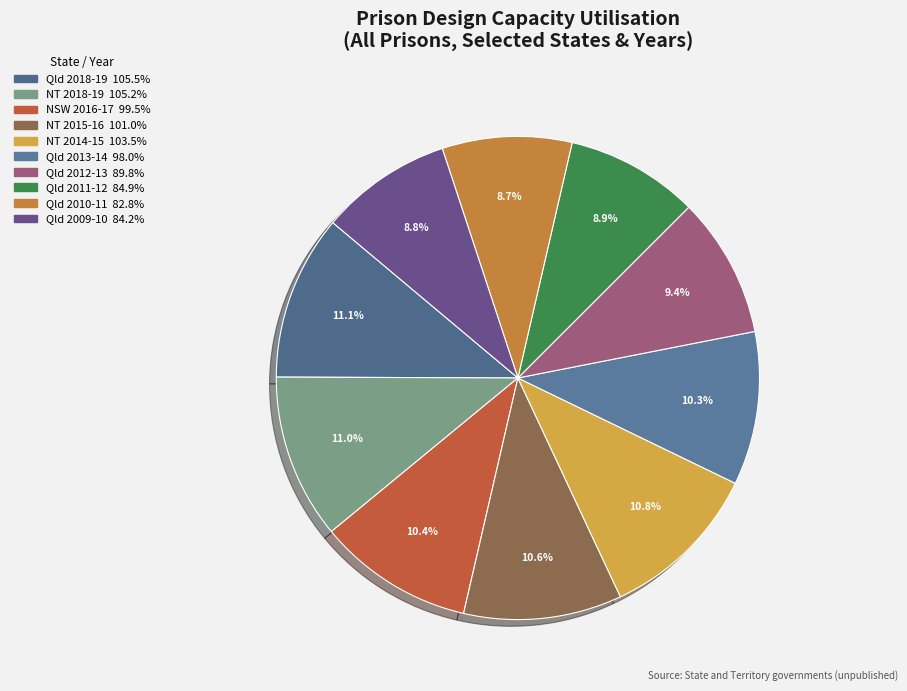

Is the sum of NT 2014-15 and Qld 2013-14 greater than half?

No